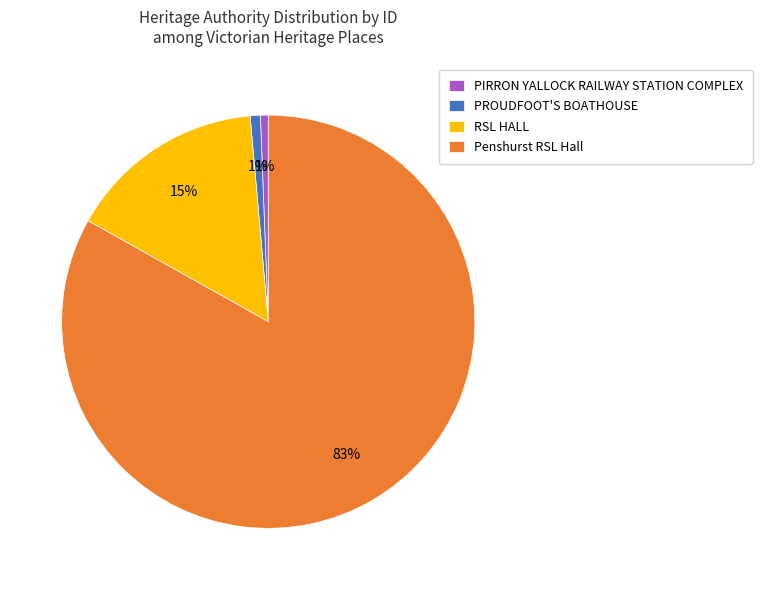

To the nearest percent, what is the combined percentage of Penshurst RSL Hall and PIRRON YALLOCK RAILWAY STATION COMPLEX?

84%